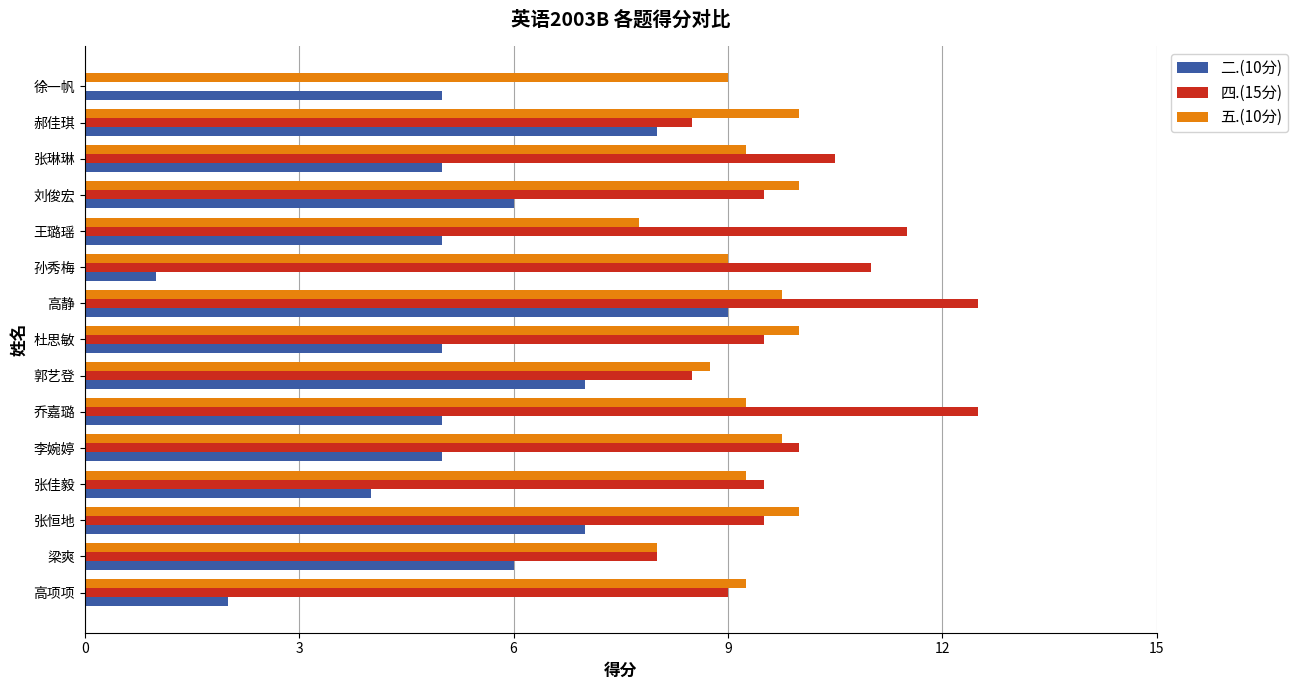

True or false: 五.(10分) has a value of 7.8 at 王璐瑶.

True